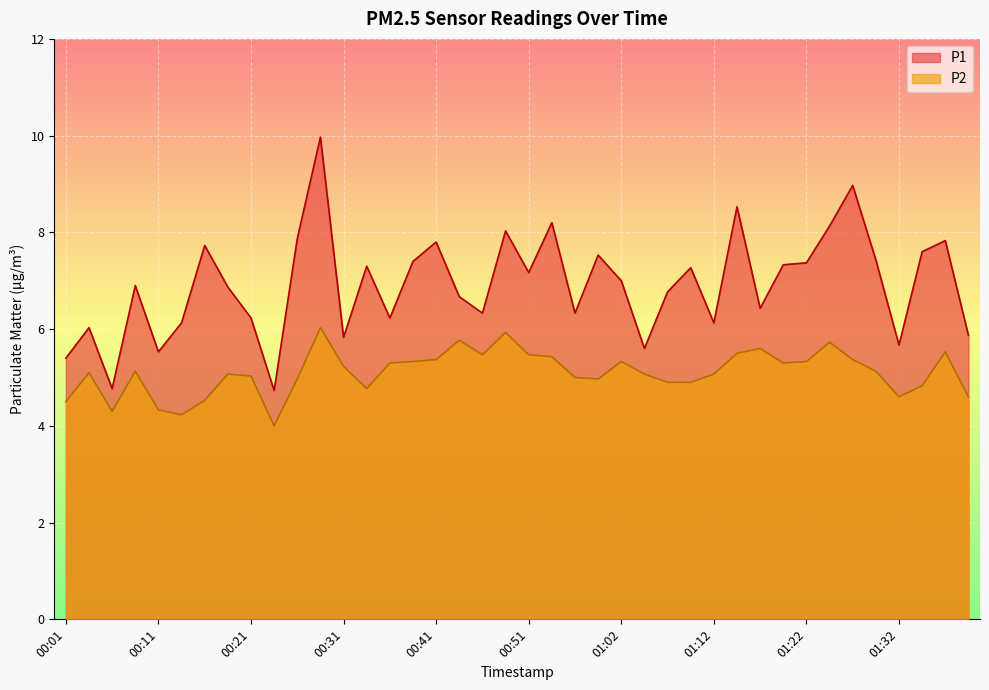

Which series changed the most between 00:36 and 01:12?

P2